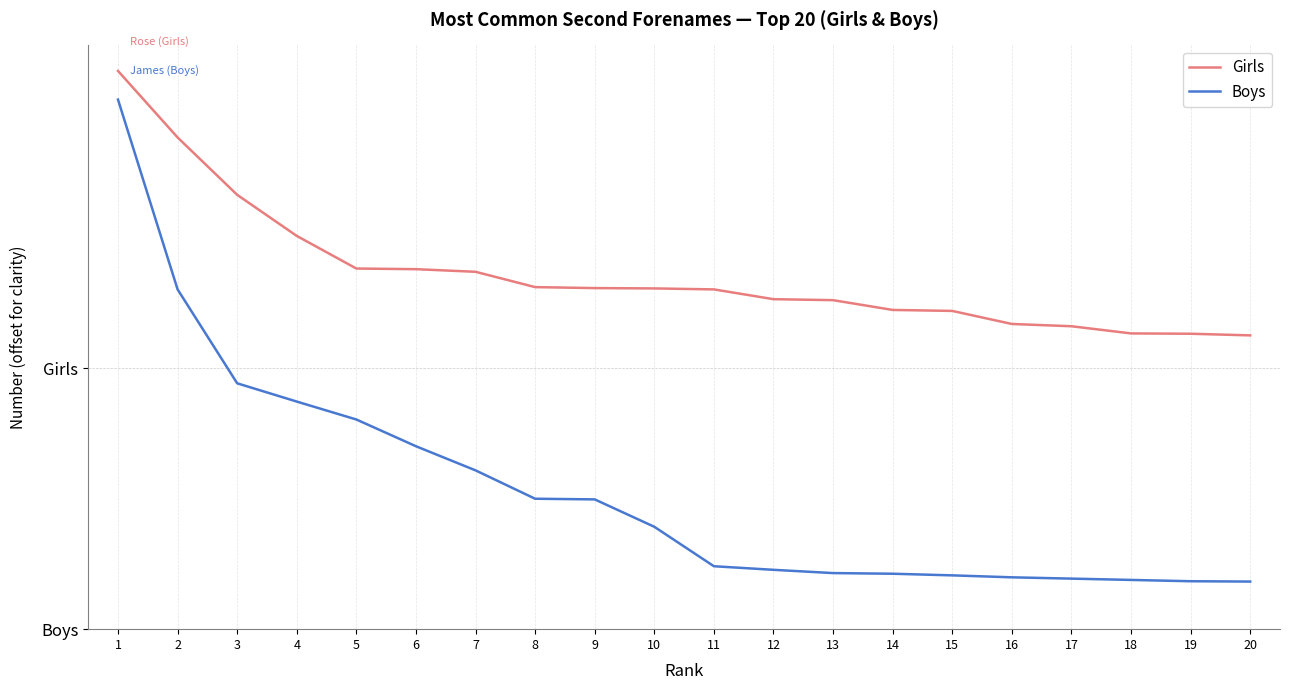

True or false: Girls and Boys cross at least once.

False